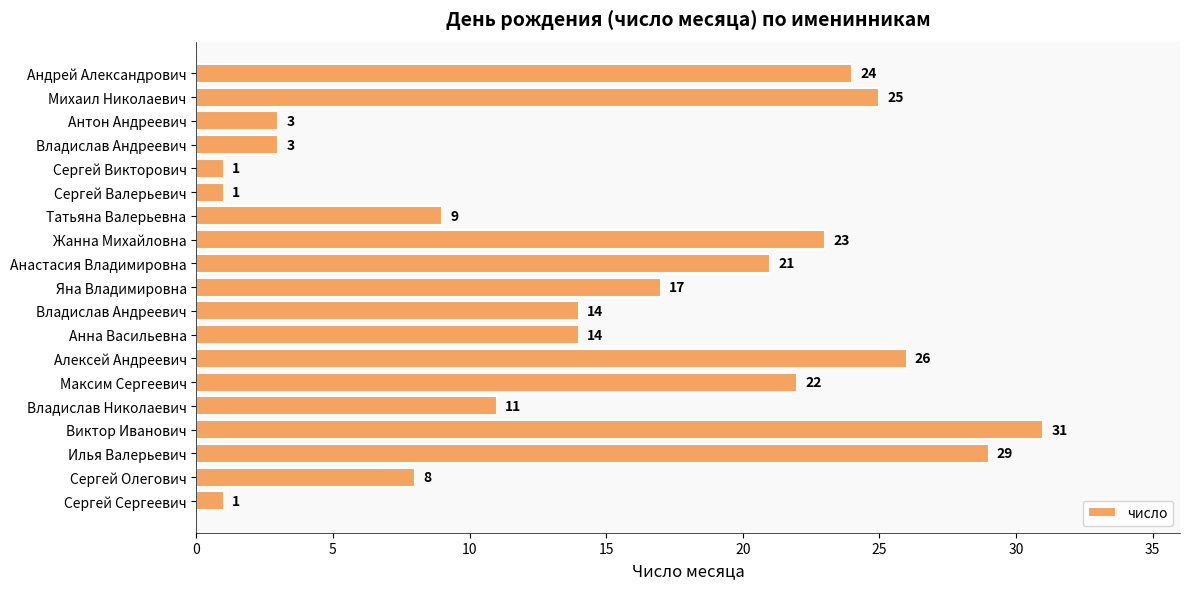

How many categories are shown in the chart?

19